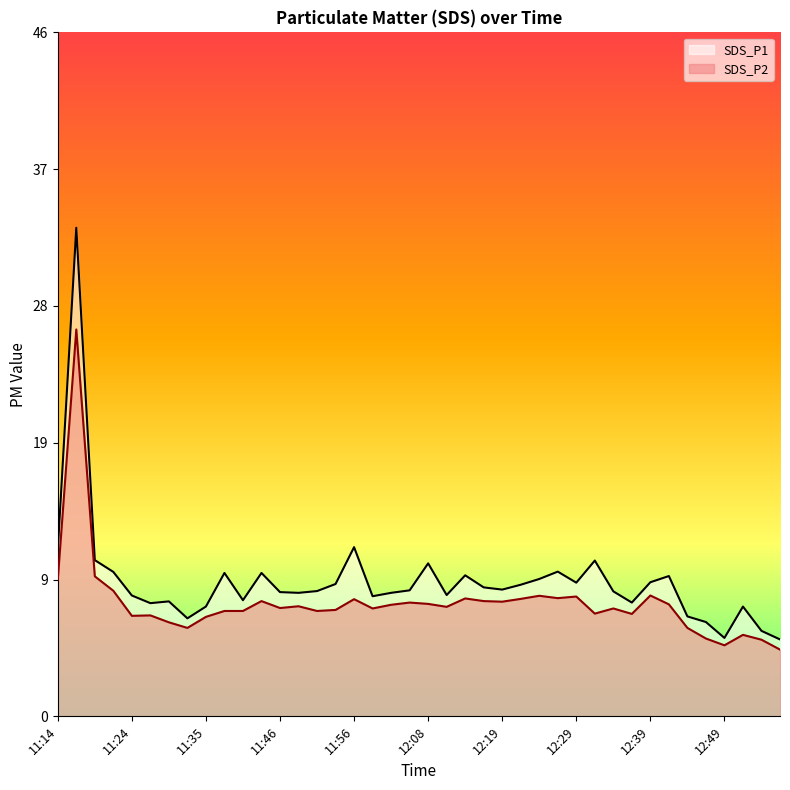

How many interior local peaks does the SDS_P1 series have?

11